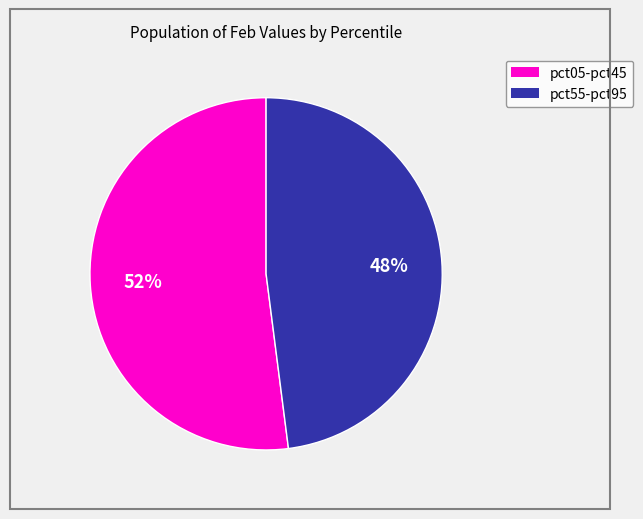

Does any single category account for the majority?

Yes